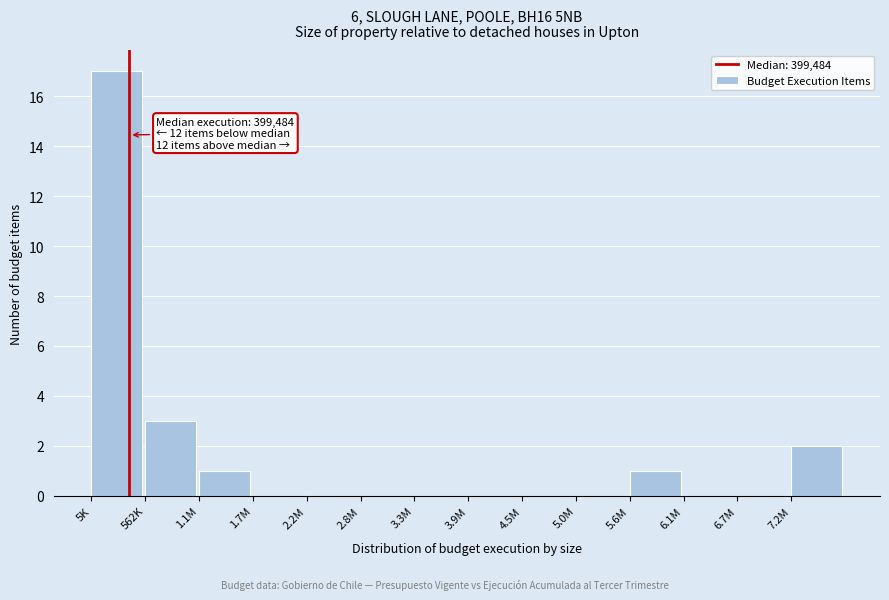

Reading left to right, what are all the values shown in this chart?

5K=17	562K=3	1.1M=1	1.7M=0	2.2M=0	2.8M=0	3.3M=0	3.9M=0	4.5M=0	5.0M=0	5.6M=1	6.1M=0	6.7M=0	7.2M=2